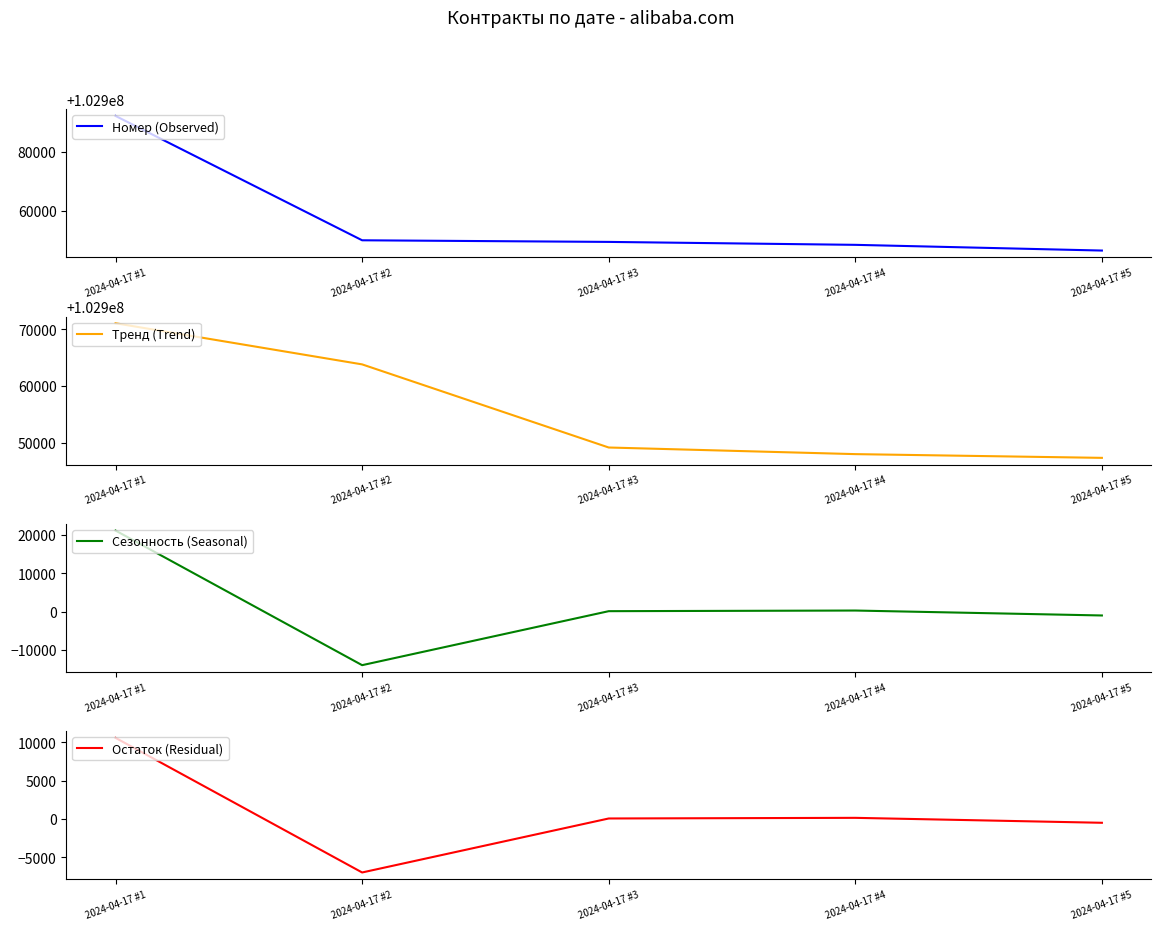

Where is Тренд (Trend) nearest to the value 102959220?

2024-04-17 #2